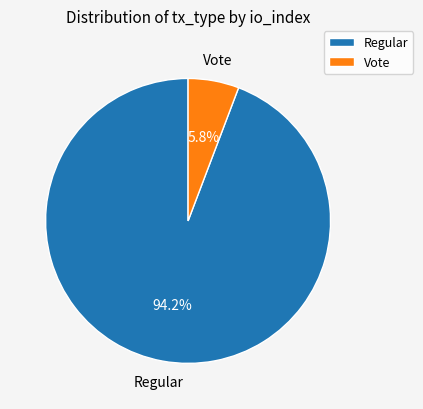

Does any single category account for the majority?

Yes